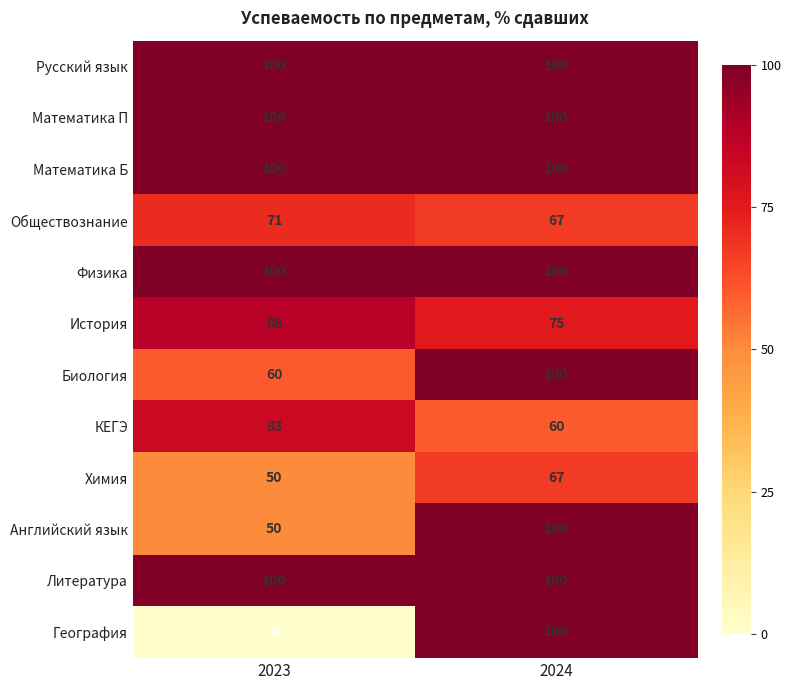

The value of Обществознание at 2024 is 67. True or false?

True